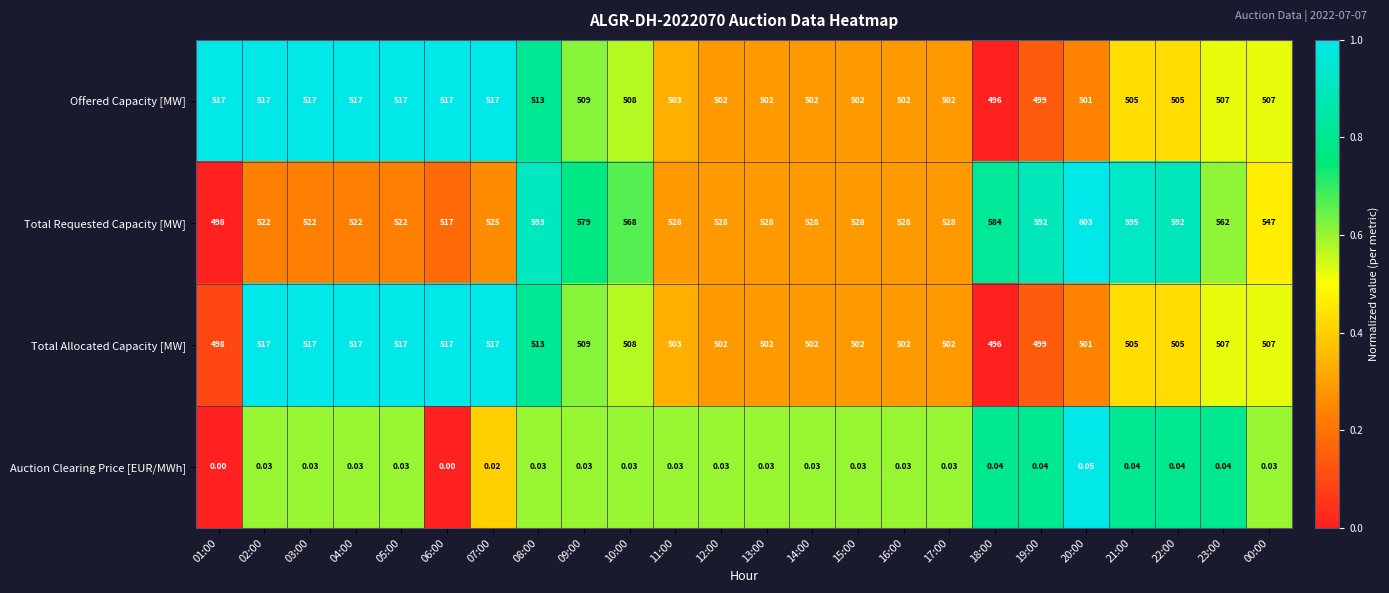

Count the number of data series in this chart.

4